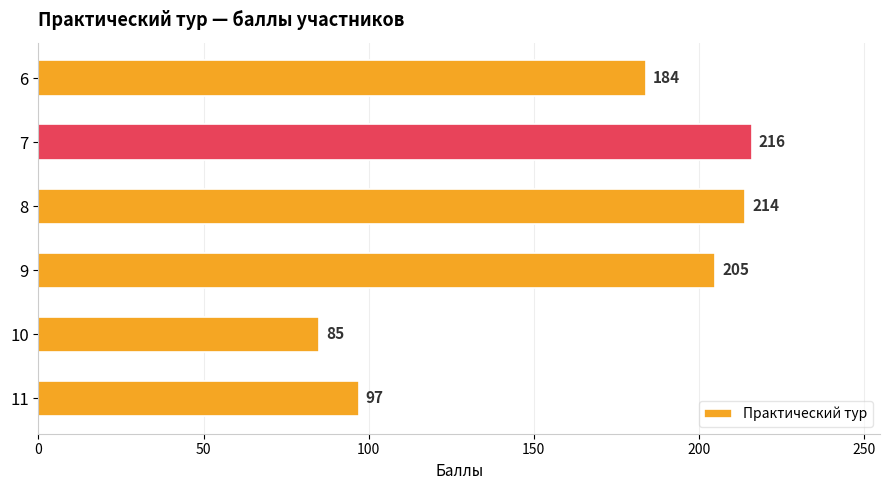

How many bars are there in total?

6